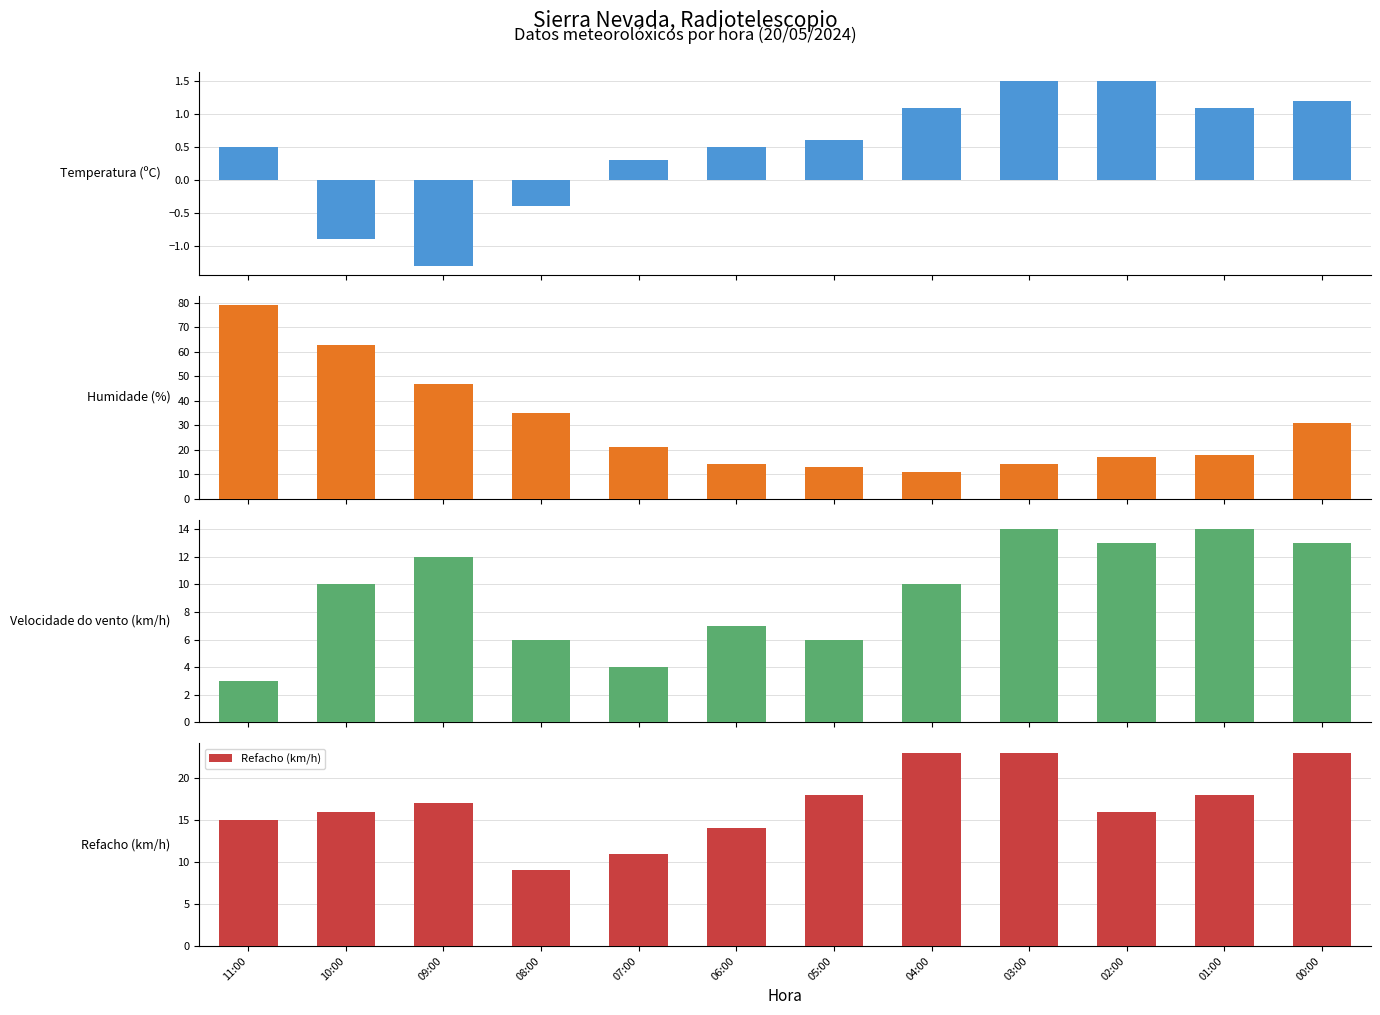

What is the label of the 11th bar from the right?

10:00